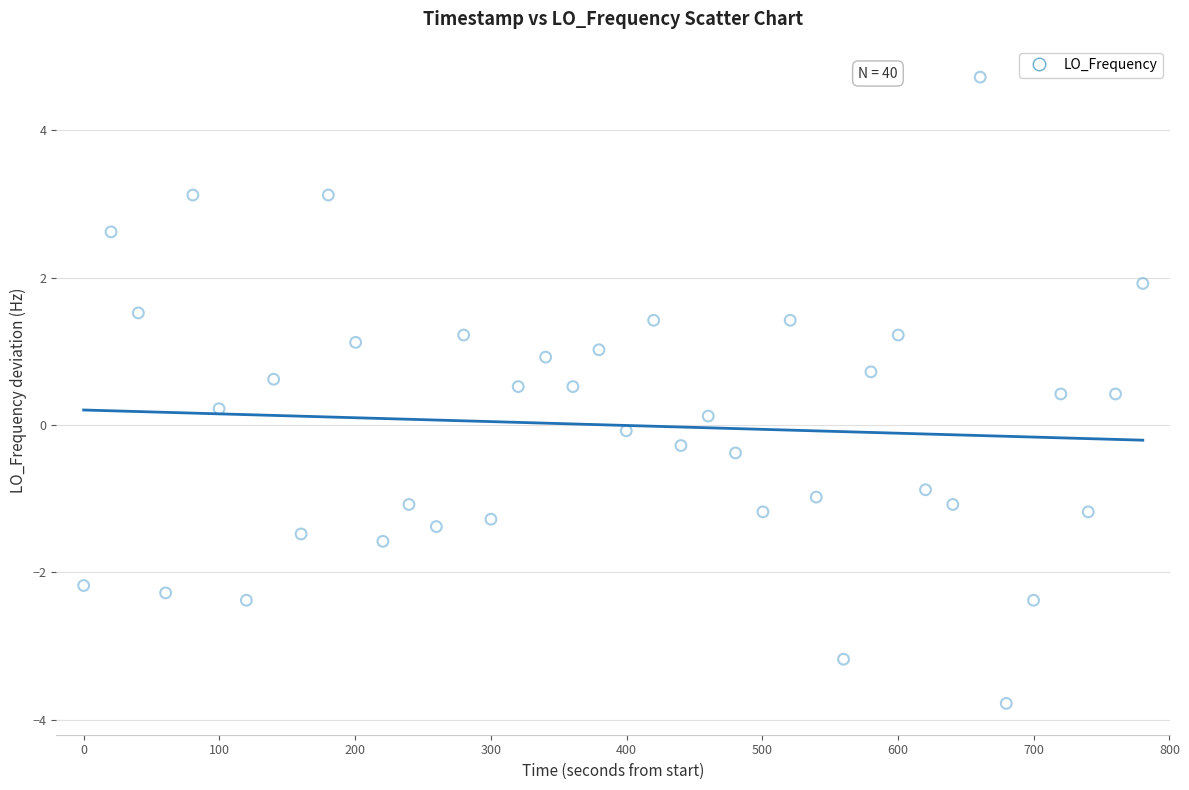

What is the range of Y values (max minus min)?

8.5